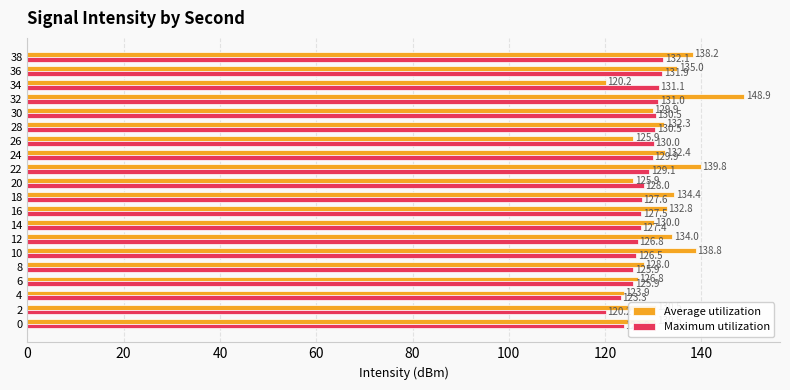

At 26, list the series in order from largest to smallest.

Maximum utilization, Average utilization